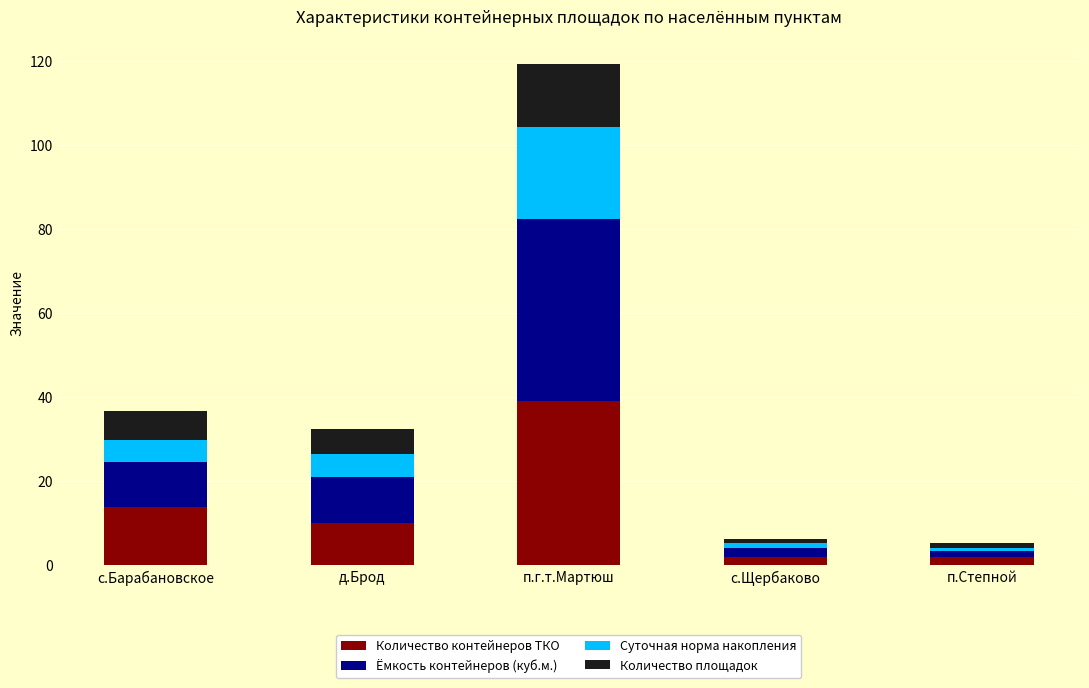

What is the approximate value of Количество контейнеров ТКО at д.Брод?

10.0